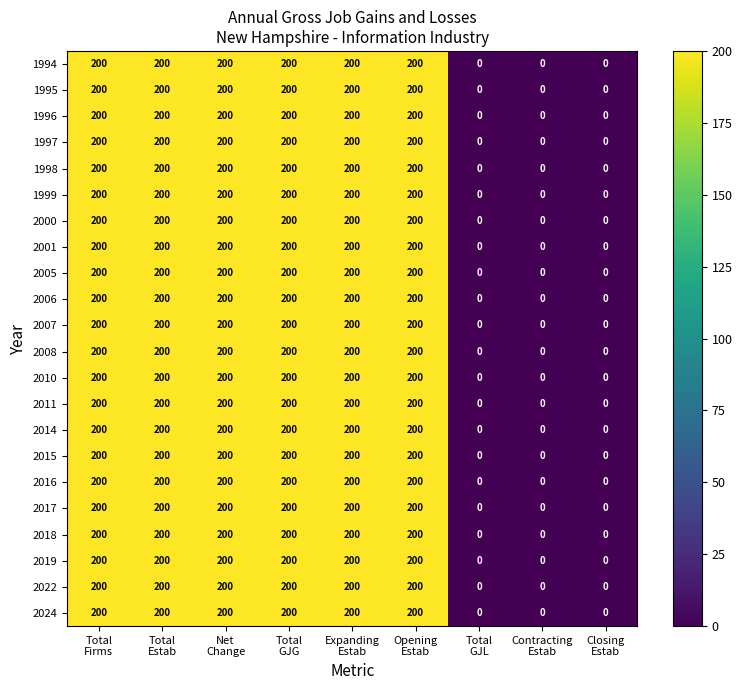

What is the difference between the second highest and second lowest values in the 2016 series?

200